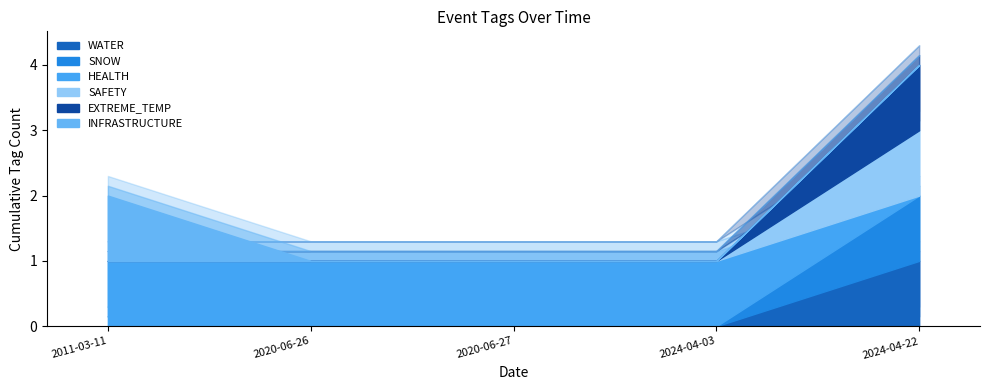

At how many categories does at least one series exceed 0?

5